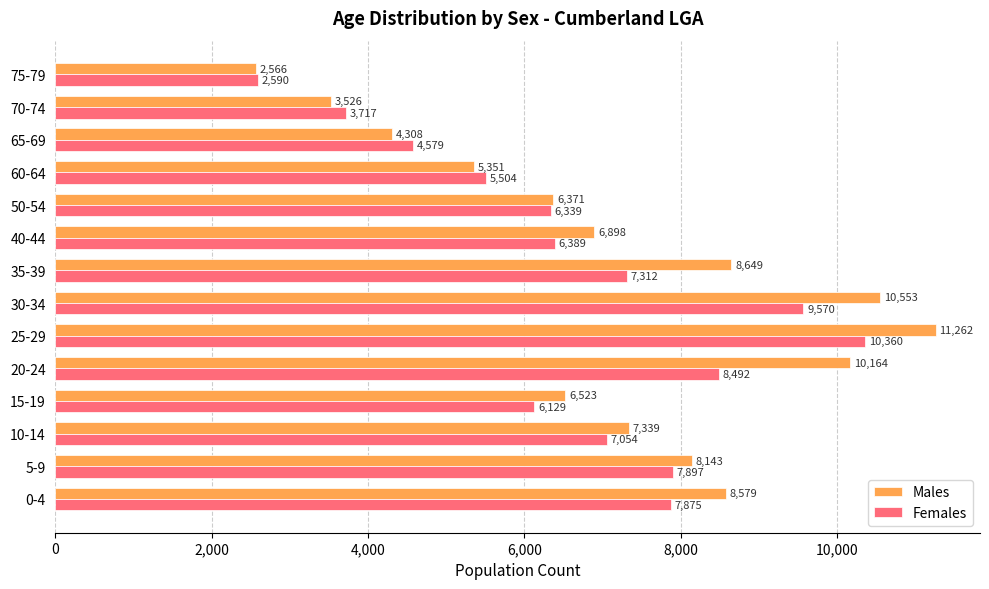

Which series has the widest spread of values?

Males